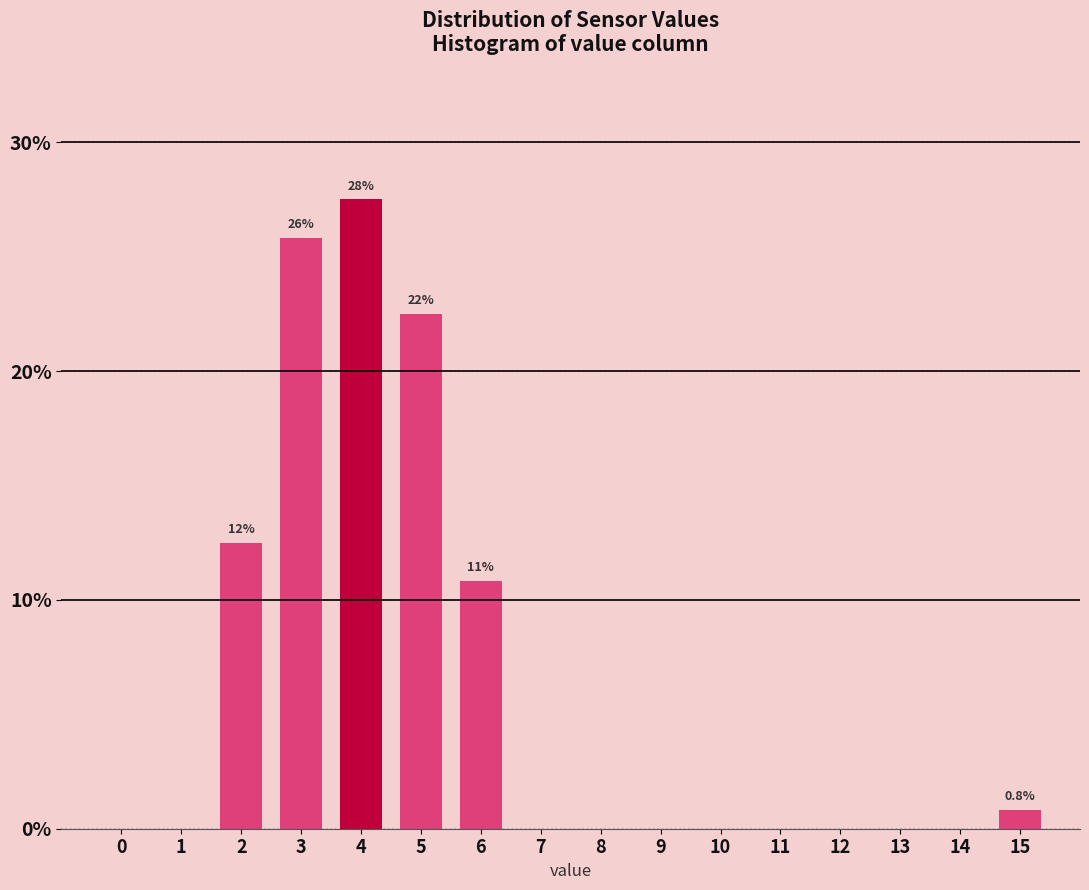

Reading left to right, extract all data points from this chart.

0=0.0	1=0.0	2=12.5	3=25.8	4=27.5	5=22.5	6=10.8	7=0.0	8=0.0	9=0.0	10=0.0	11=0.0	12=0.0	13=0.0	14=0.0	15=0.8